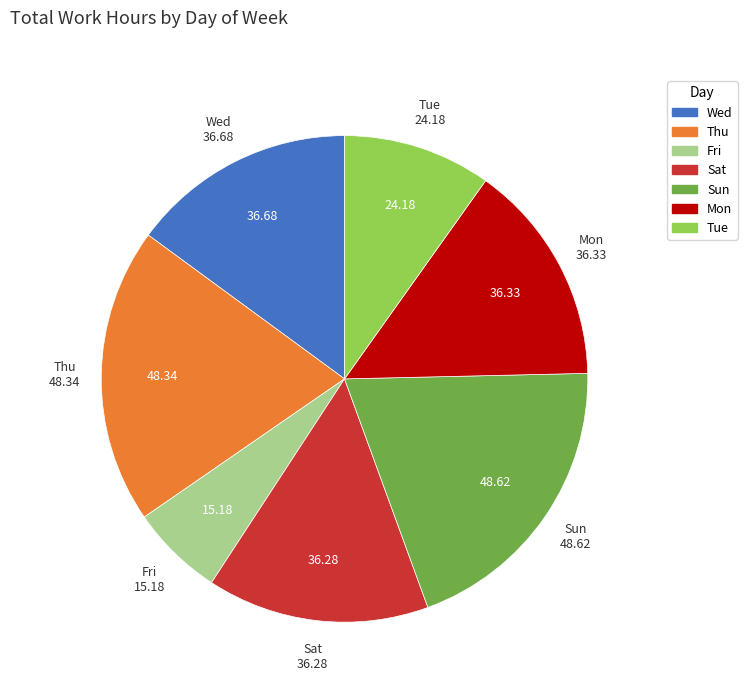

Count the number of slices in the pie.

7